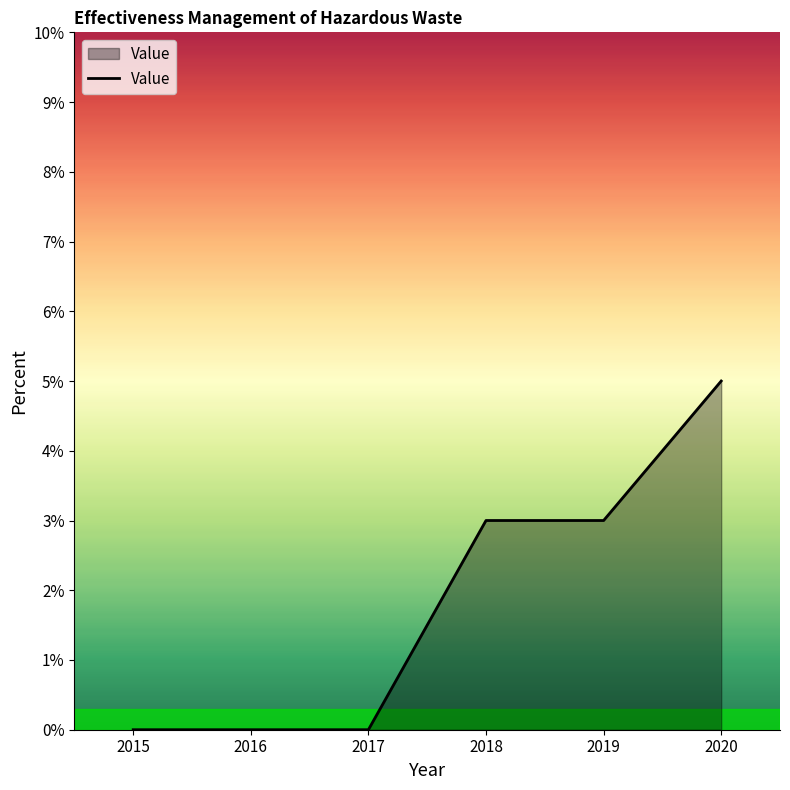

What is the change in value from 2019 to 2020?

+2